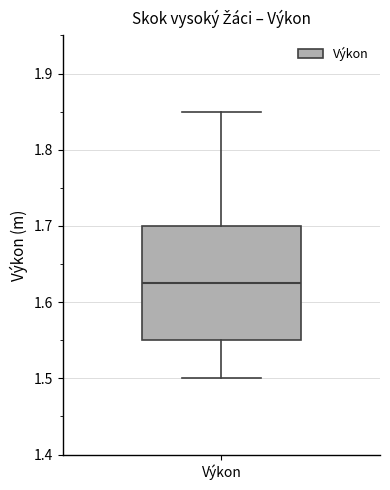

Transcribe this box plot: give where the median line is, the range the box spans, and where the two whiskers end, as read against the y-axis. The values are not printed on the chart, so give them approximately, as read against the axis.

median 1.63, box 1.55 to 1.70, whiskers 1.50 to 1.85